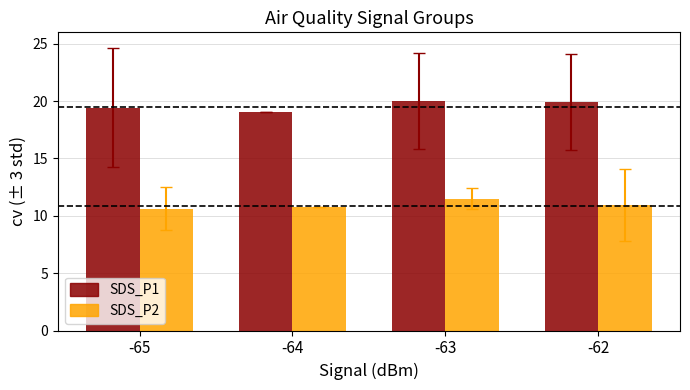

At which label does SDS_P2 reach its peak?

-63